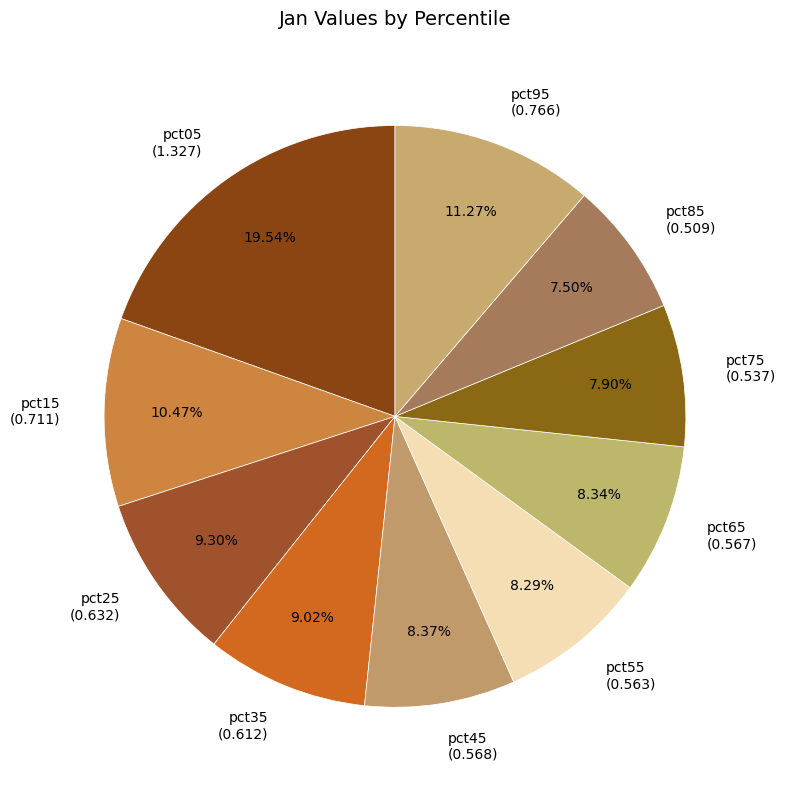

Between pct35 (0.612) and pct55 (0.563), which is larger?

pct35 (0.612)